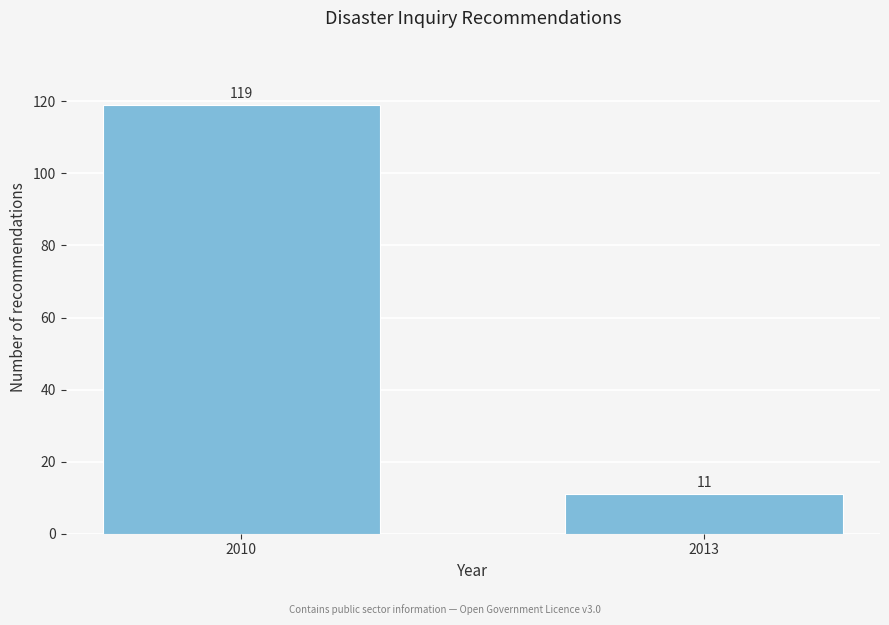

Reading left to right, list all the values displayed in this chart.

2010=119	2013=11